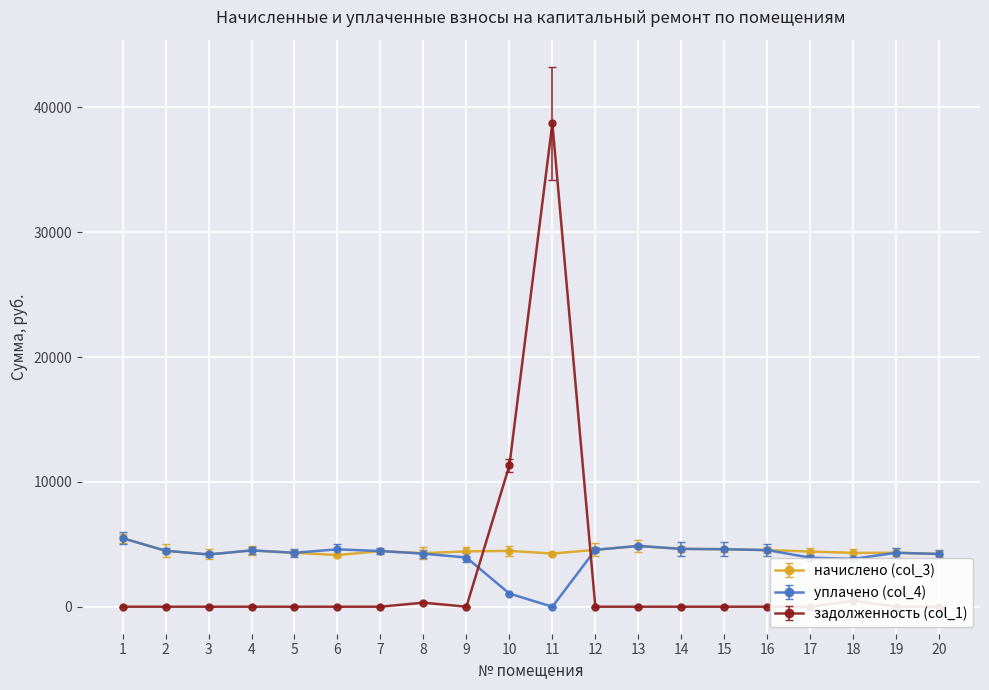

In уплачено (col_4), how many points are lower than both neighbors (excluding endpoints)?

4